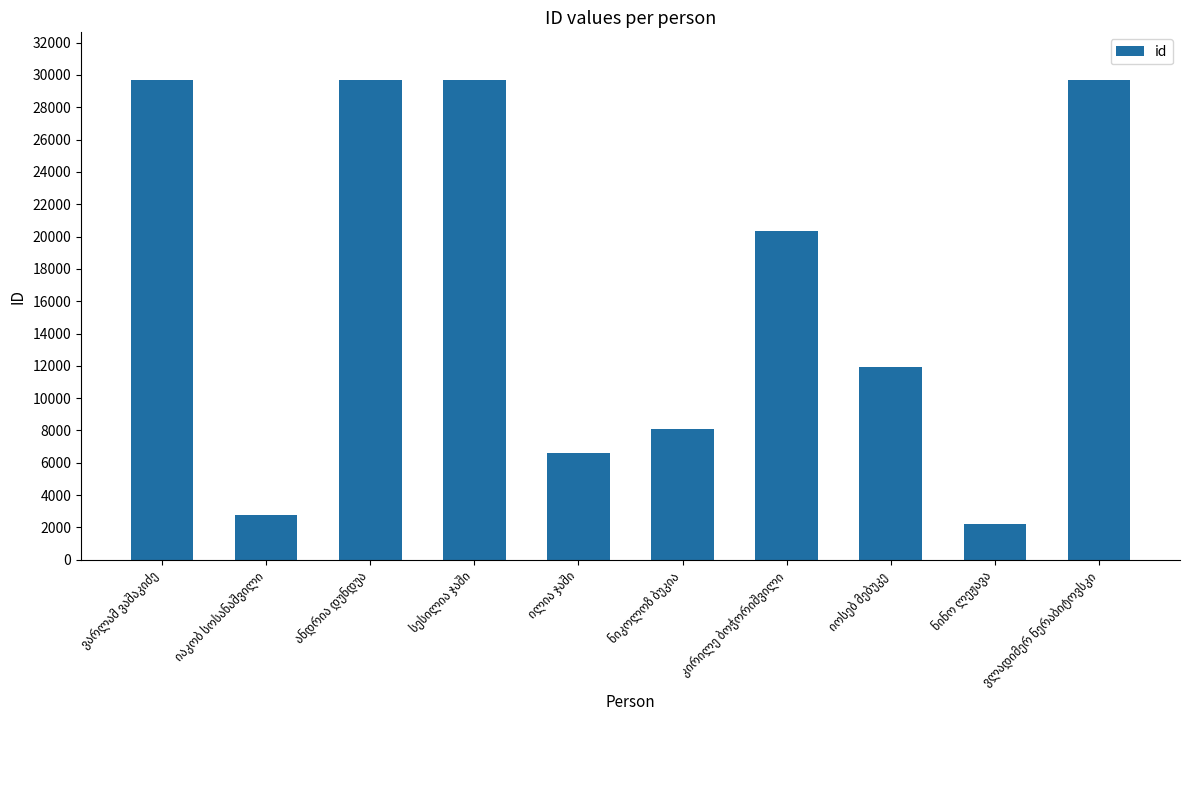

What is the sum of all values?

170668